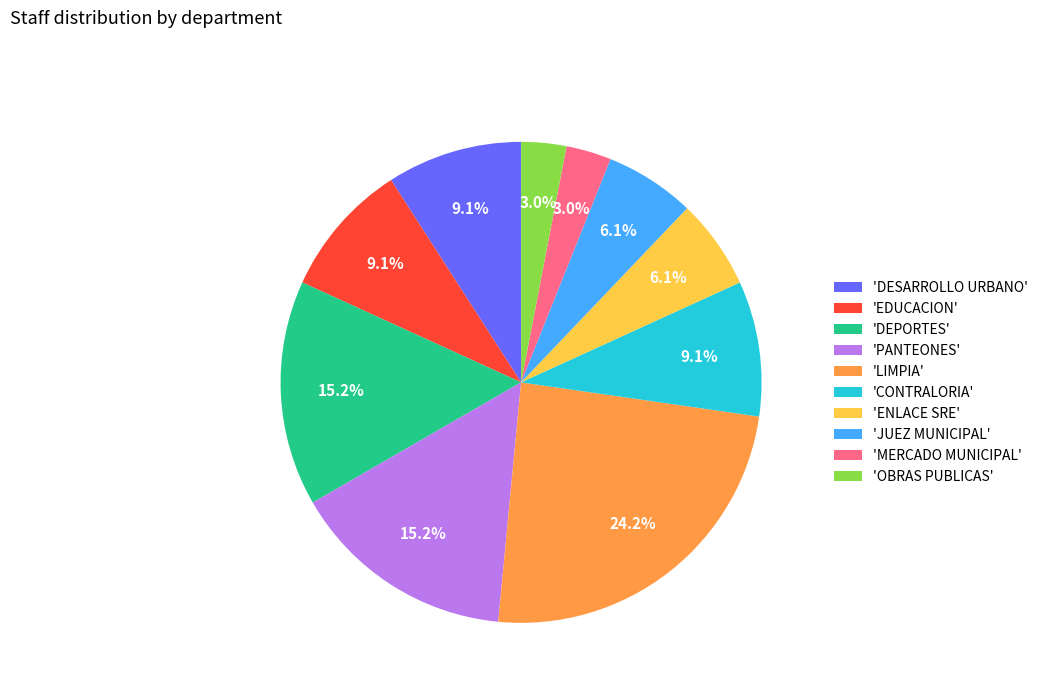

Count the number of slices in the pie.

10